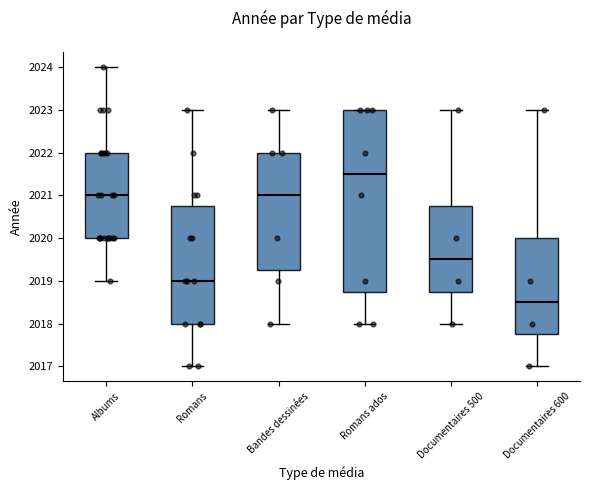

Reading left to right, read every box against the y-axis: the position of its median line, the range the box covers, and the ends of its whiskers. The values are not printed on the chart, so give them approximately, as read against the axis.

Albums: median 2021.0, box 2020.0 to 2022.0, whiskers 2019.0 to 2024.0
Romans: median 2019.0, box 2018.0 to 2020.8, whiskers 2017.0 to 2023.0
Bandes dessinées: median 2021.0, box 2019.3 to 2022.0, whiskers 2018.0 to 2023.0
Romans ados: median 2021.5, box 2018.8 to 2023.0, whiskers 2018.0 to 2023.0
Documentaires 500: median 2019.5, box 2018.8 to 2020.8, whiskers 2018.0 to 2023.0
Documentaires 600: median 2018.5, box 2017.8 to 2020.0, whiskers 2017.0 to 2023.0